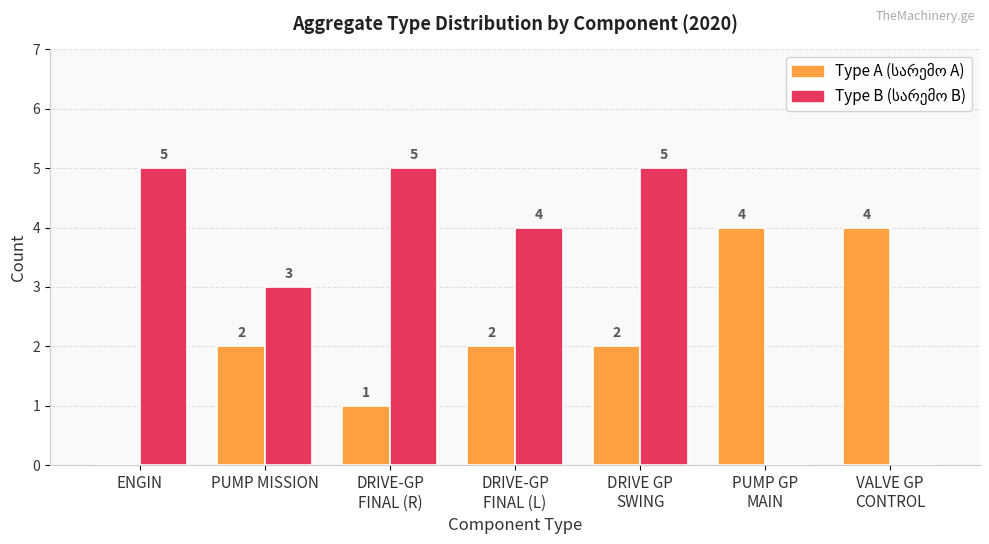

Reading left to right, extract all data points from this chart.

A: ENGIN=0	PUMP MISSION=2	DRIVE-GP
FINAL (R)=1	DRIVE-GP
FINAL (L)=2	DRIVE GP
SWING=2	PUMP GP
MAIN=4	VALVE GP
CONTROL=4
B: ENGIN=5	PUMP MISSION=3	DRIVE-GP
FINAL (R)=5	DRIVE-GP
FINAL (L)=4	DRIVE GP
SWING=5	PUMP GP
MAIN=0	VALVE GP
CONTROL=0